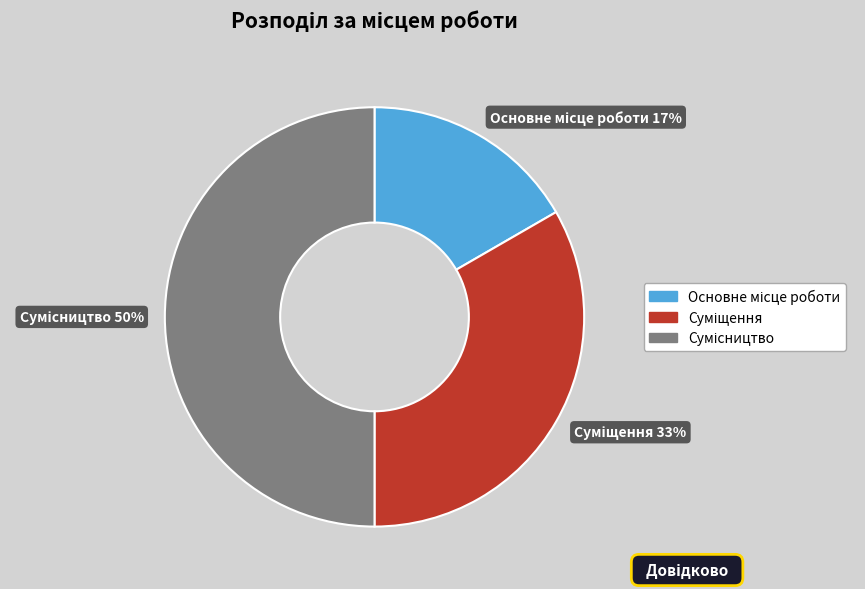

To the nearest percent, what is the difference between the largest and smallest slice percentages?

33%